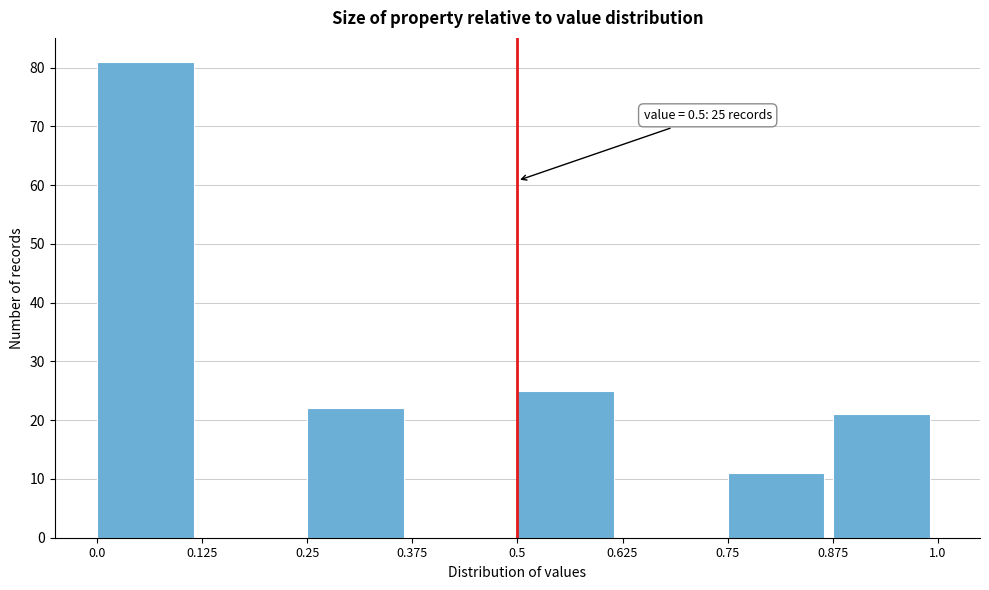

Over which range of the x-axis is the bar tallest?

0.0 to 0.125